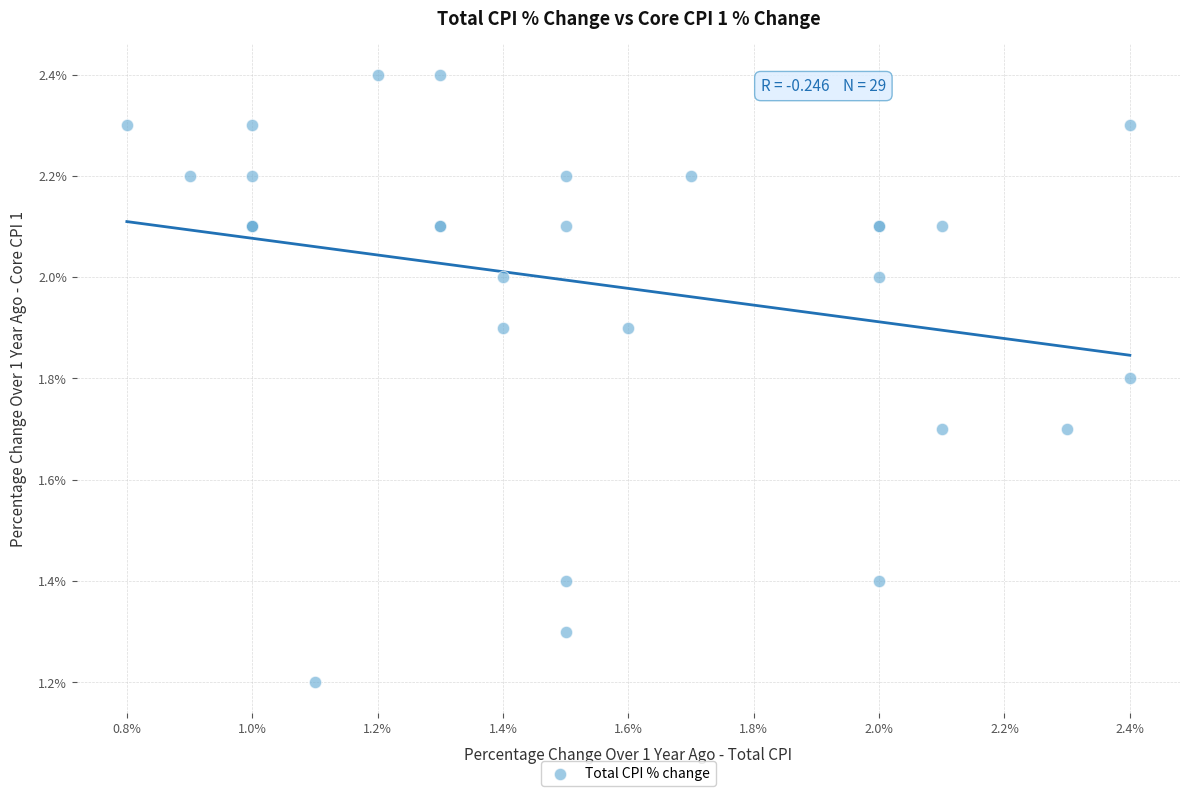

What Y value in the scatter plot is closest to 1?

1.2